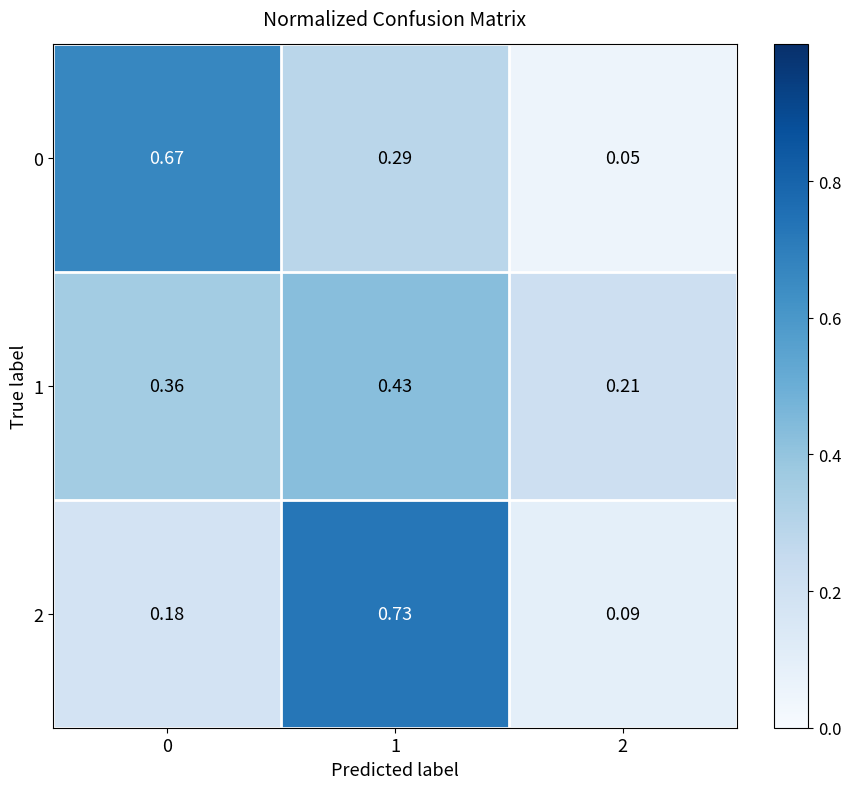

Count the number of data series in this chart.

3